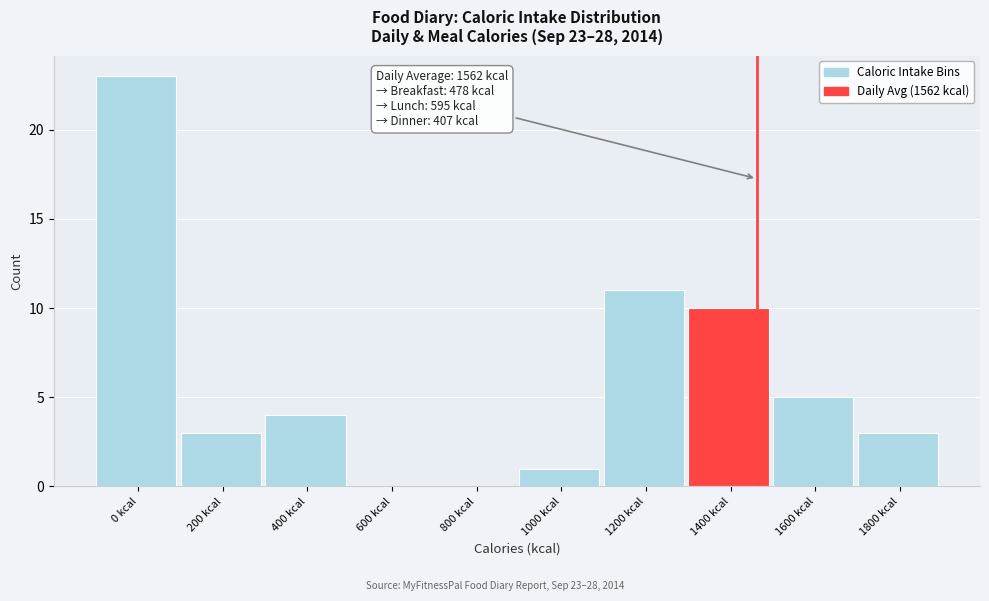

Reading left to right, extract all data points from this chart.

0 kcal=23	200 kcal=3	400 kcal=4	600 kcal=0	800 kcal=0	1000 kcal=1	1200 kcal=11	1400 kcal=10	1600 kcal=5	1800 kcal=3